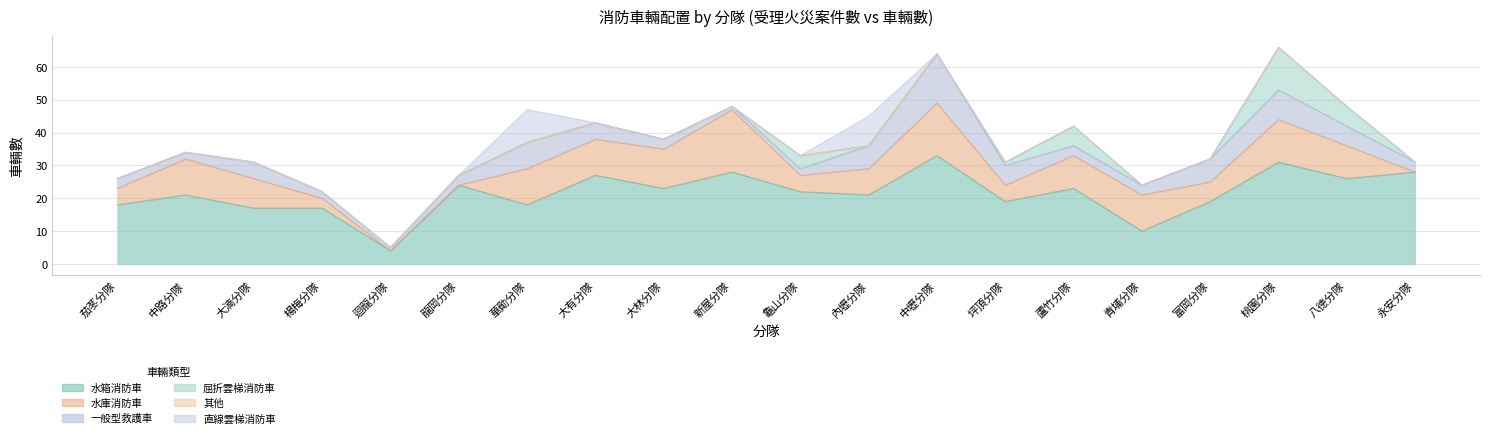

True or false: 直線雲梯消防車 and 水箱消防車 cross at least once.

False